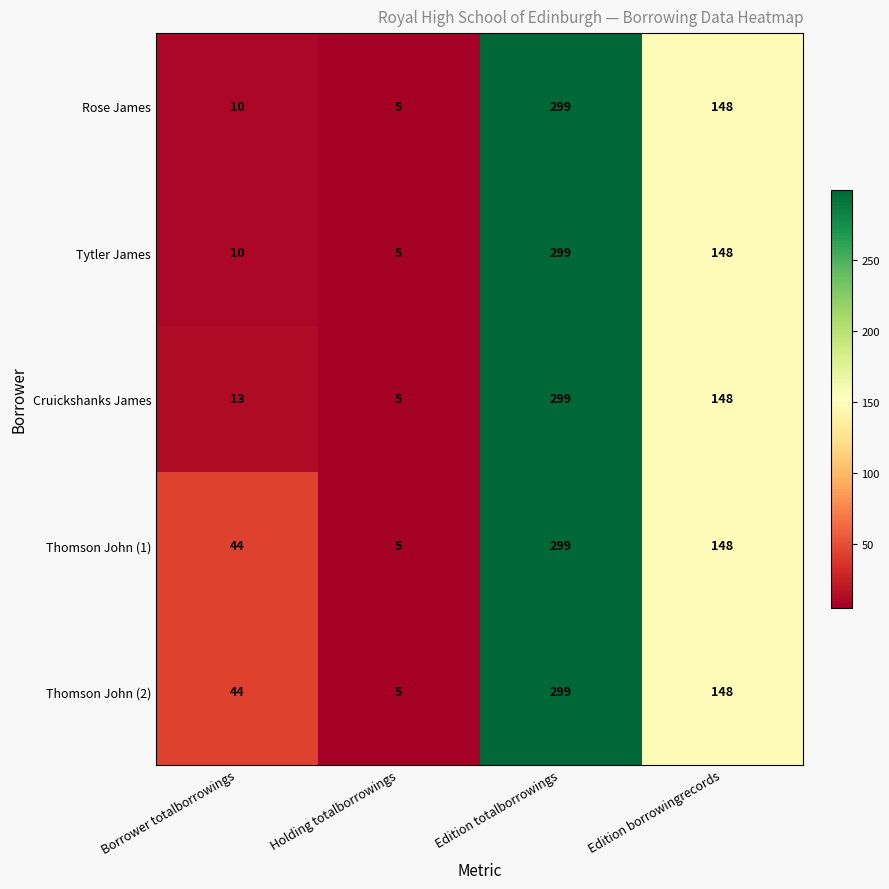

What is the spread (max minus min) of values at Borrower totalborrowings?

34